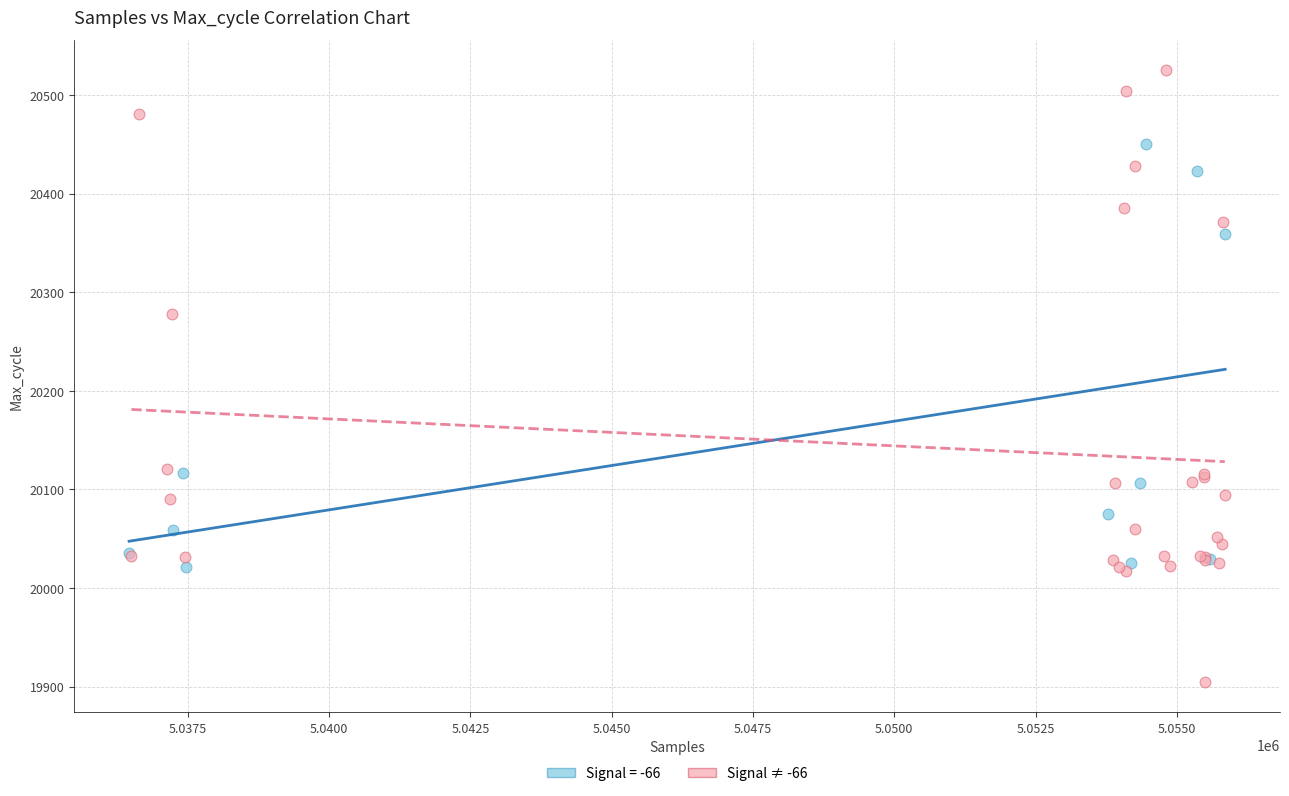

Which series contains the highest Y value?

Signal ≠ -66